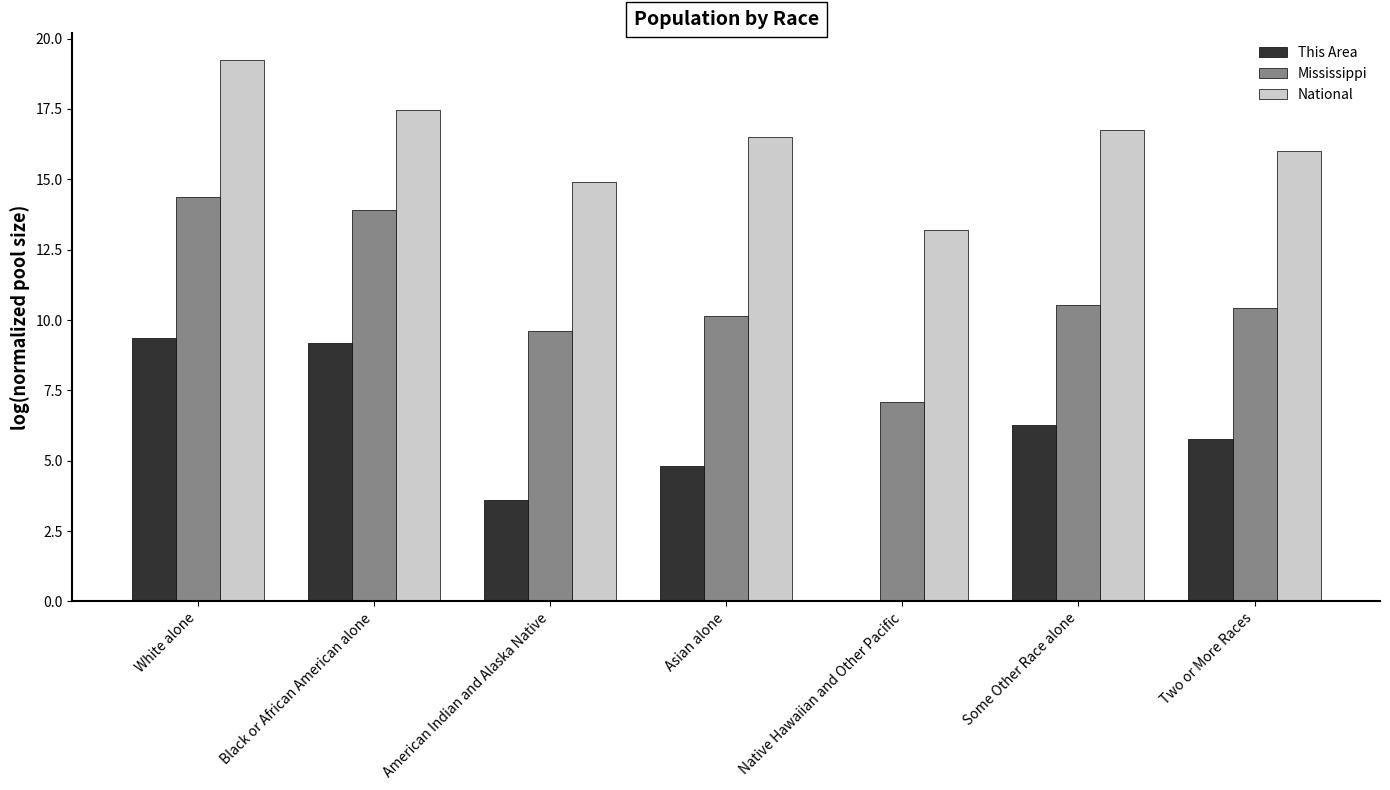

Does the chart contain stacked bars?

No